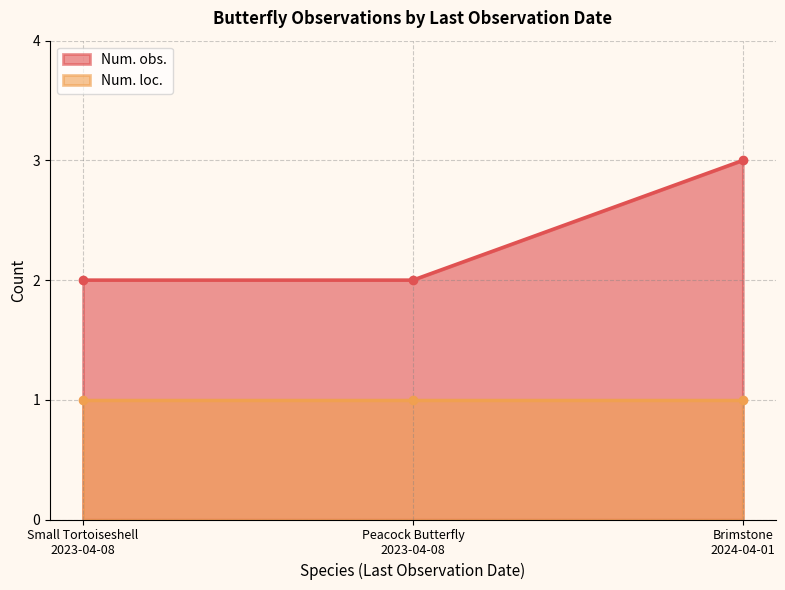

True or false: Num. loc. has a value of 0 at 2023-04-08 (Small Tortoiseshell).

False